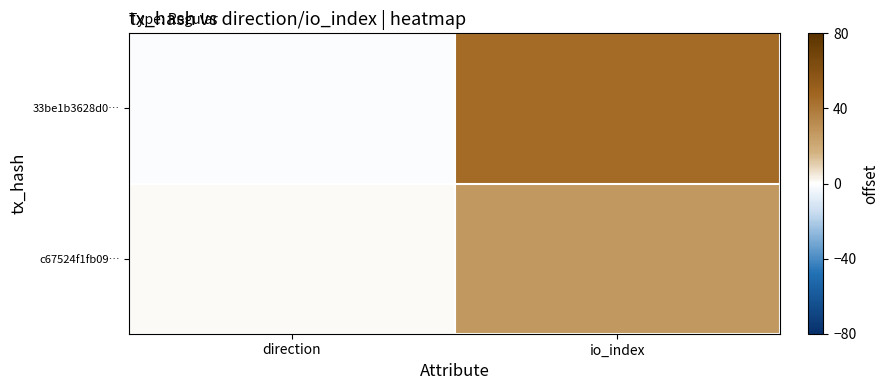

Which has a higher value, io_index or direction?

io_index